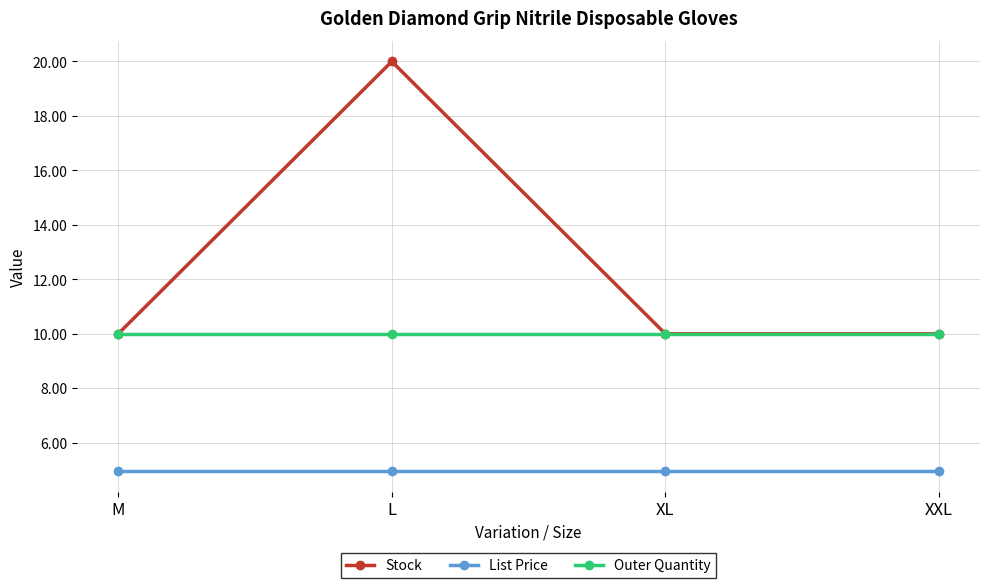

What is the smallest value displayed?

5.0